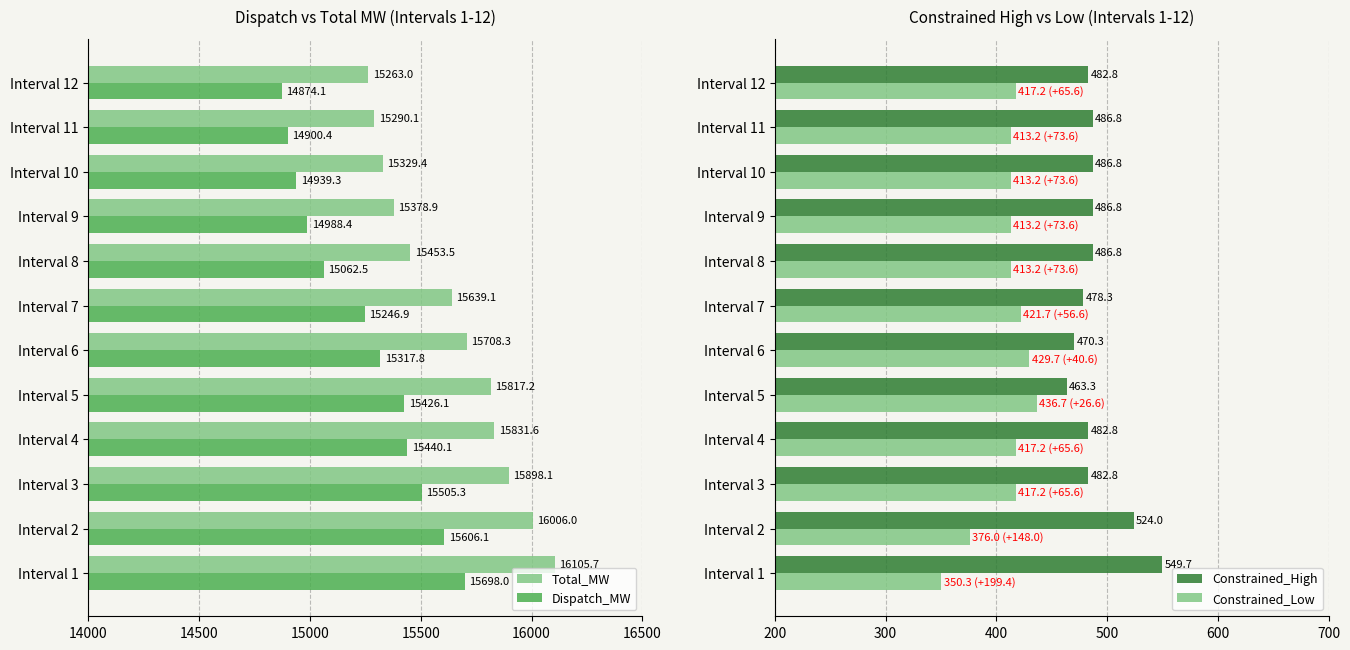

The value of Constrained_Low at Interval 5 is 436.7. True or false?

True